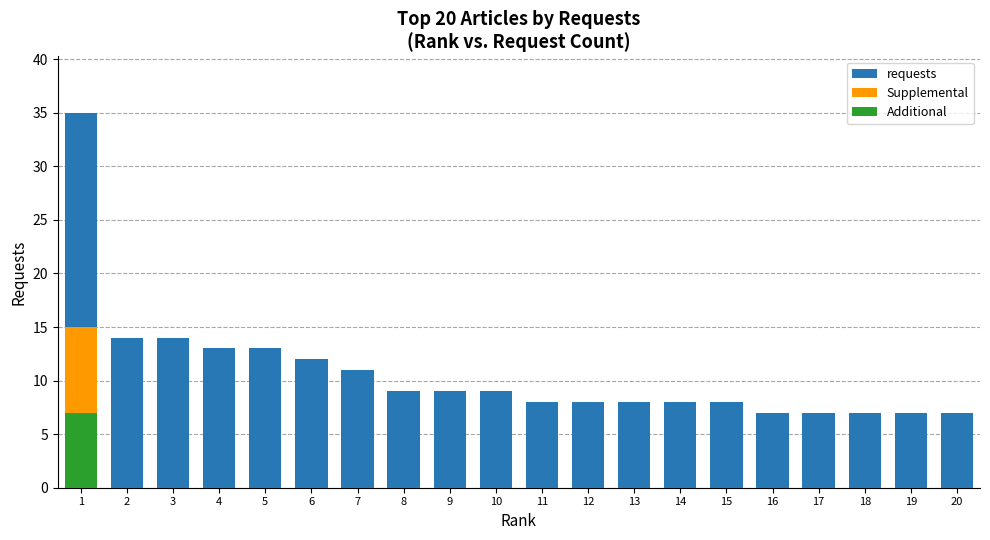

What value does the requests series have at 6, to the nearest 10?

10